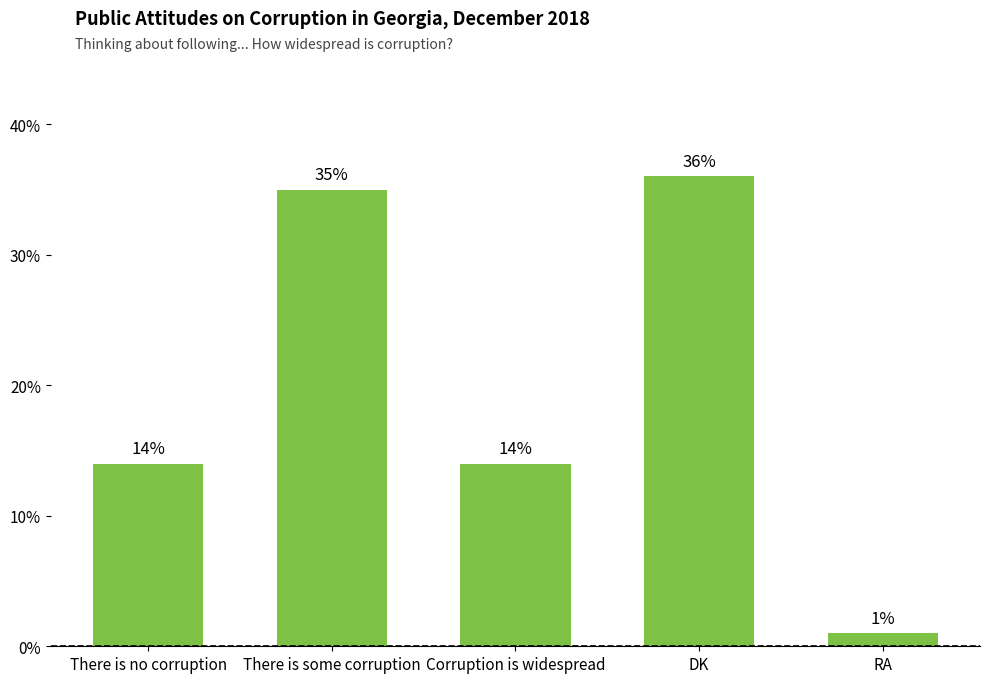

Are the bars horizontal?

No